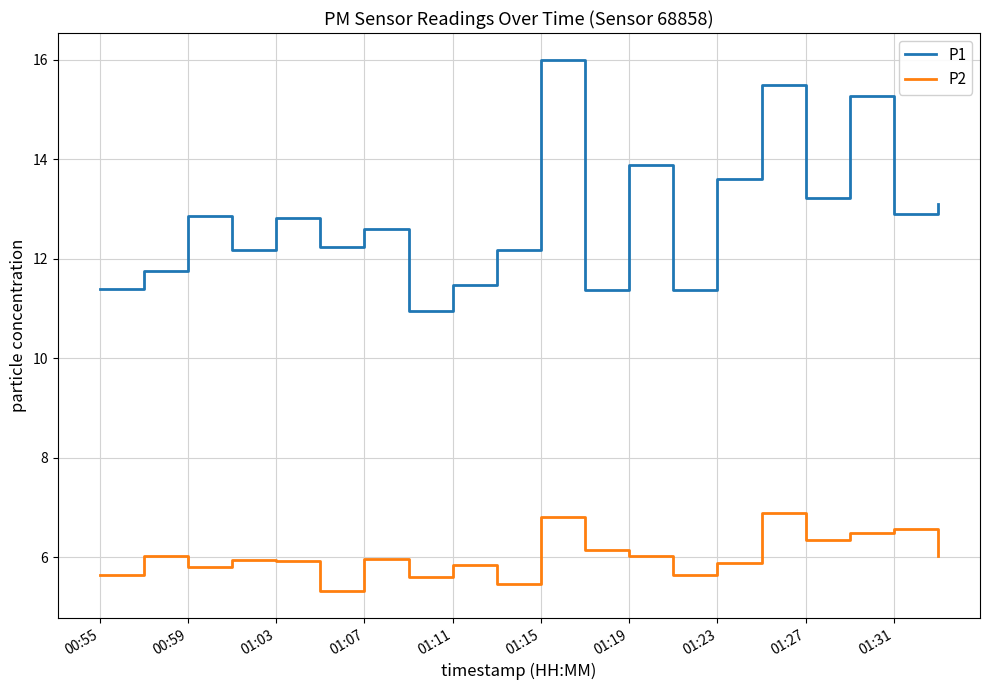

Does the chart display data point markers on the line(s)?

No